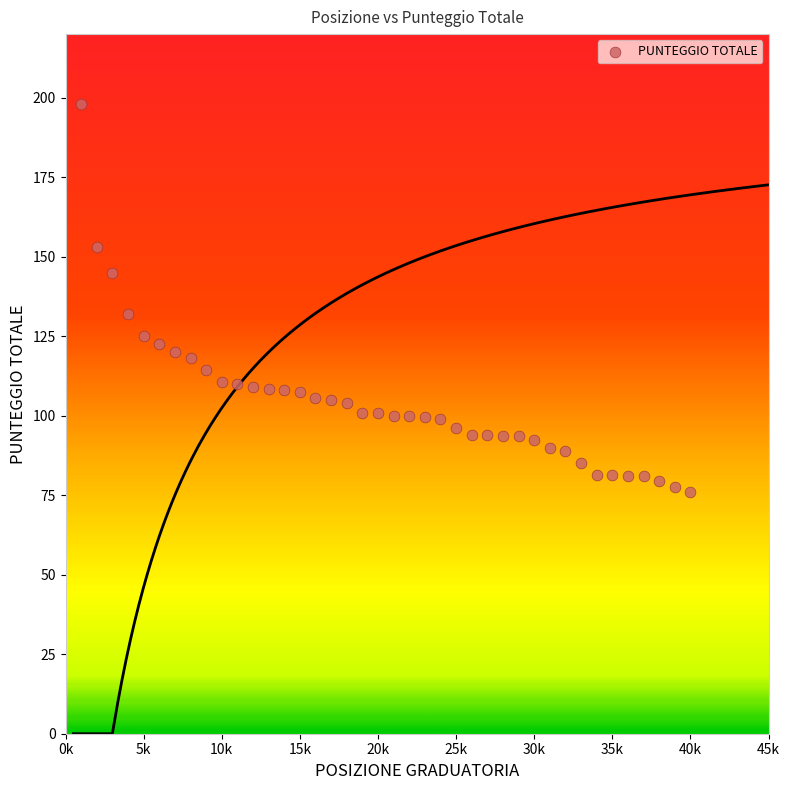

What Y value in the scatter plot is closest to 137?

132.0